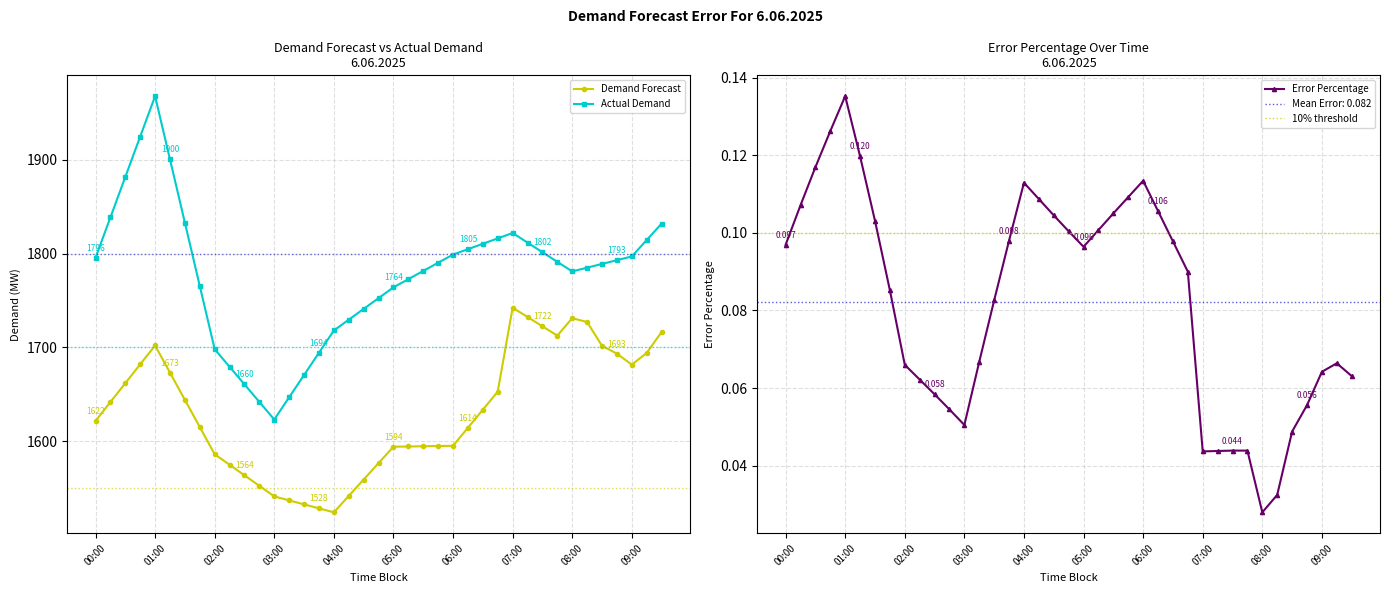

True or false: Actual Demand and Error Percentage cross at least once.

False